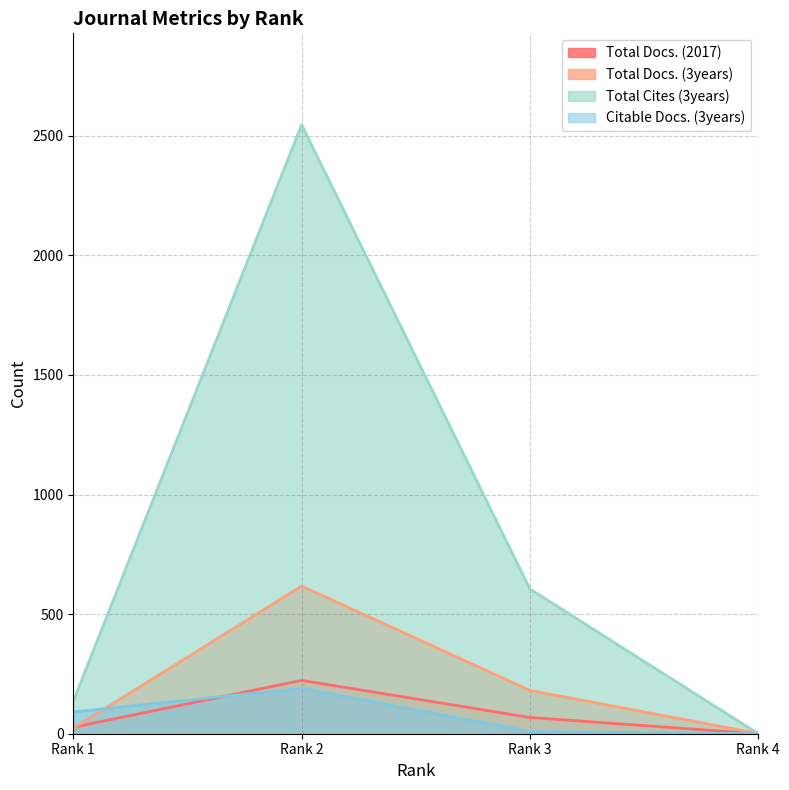

Reading left to right, extract all data points from this chart.

Total Docs. (2017): 27	223	68	0
Total Docs. (3years): 23	617	181	1
Total Cites (3years): 136	2546	605	0
Citable Docs. (3years): 91	190	9	0